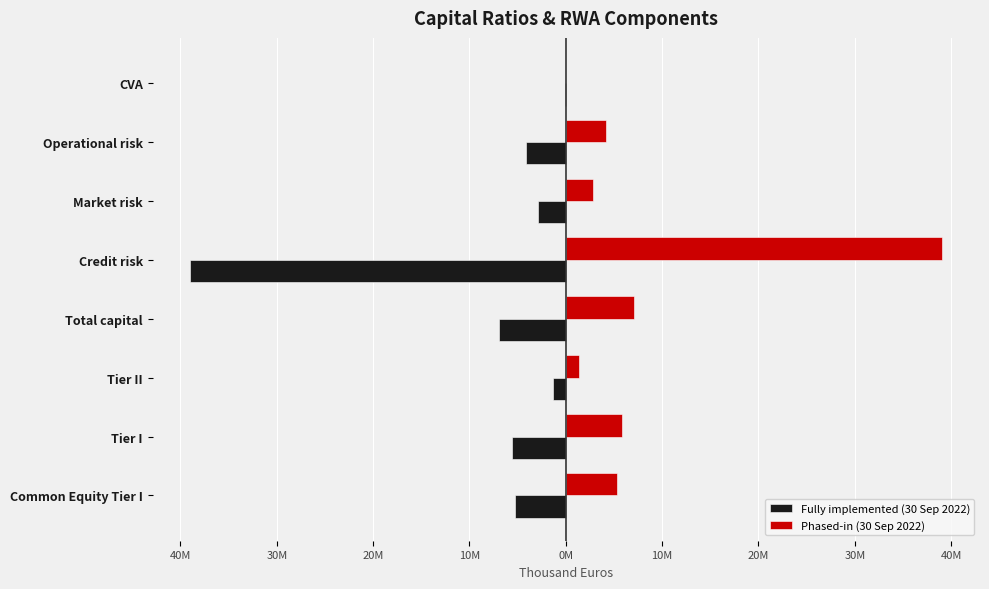

What are all the series names shown in the legend?

Fully implemented (30 Sep 2022), Phased-in (30 Sep 2022)